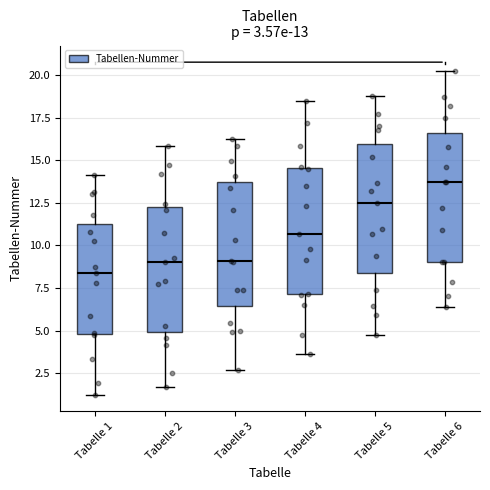

Which box's median line is the highest?

Tabelle 6